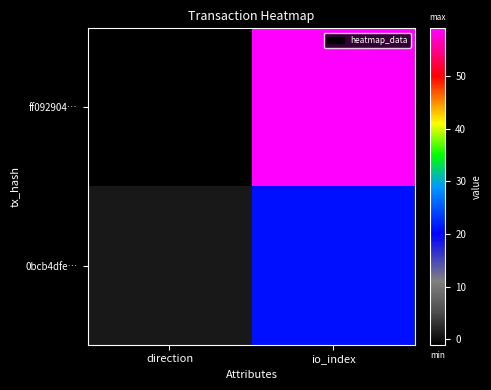

Rank the series at direction from lowest to highest value.

ff092904…, 0bcb4dfe…